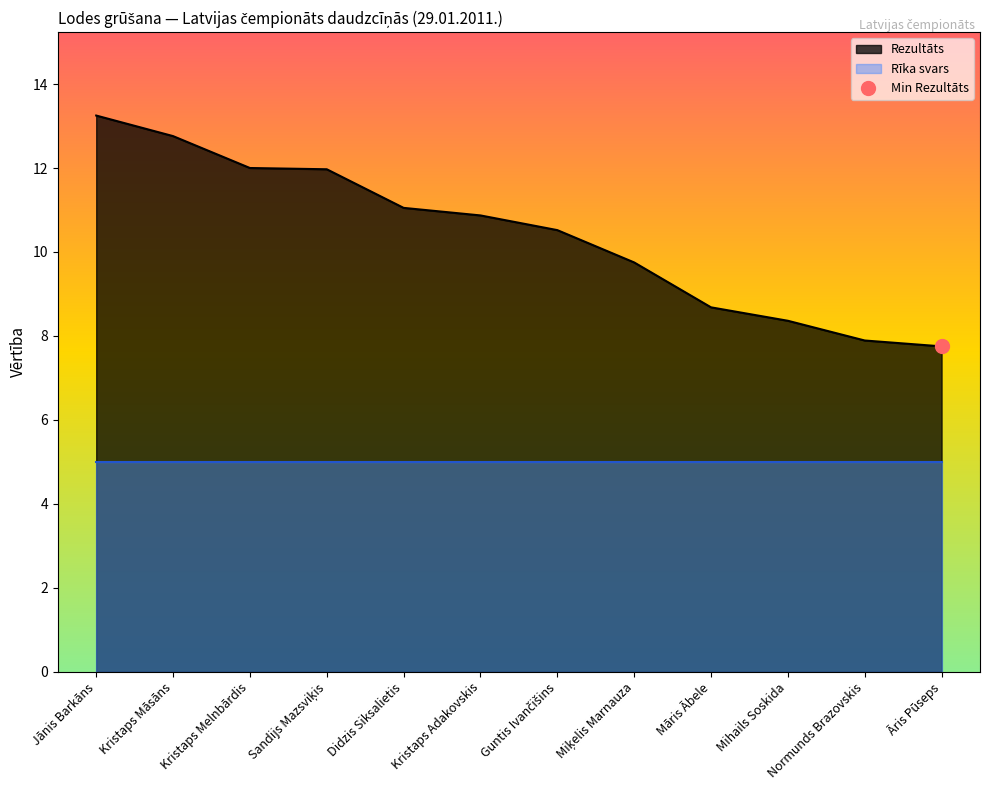

List the labels in order of value, smallest first.

Āris Pūseps, Normunds Brazovskis, Mihails Soskida, Māris Ābele, Miķelis Marnauza, Guntis Ivančišins, Kristaps Adakovskis, Didzis Siksalietis, Sandijs Mazsviķis, Kristaps Melnbārdis, Kristaps Māsāns, Jānis Barkāns